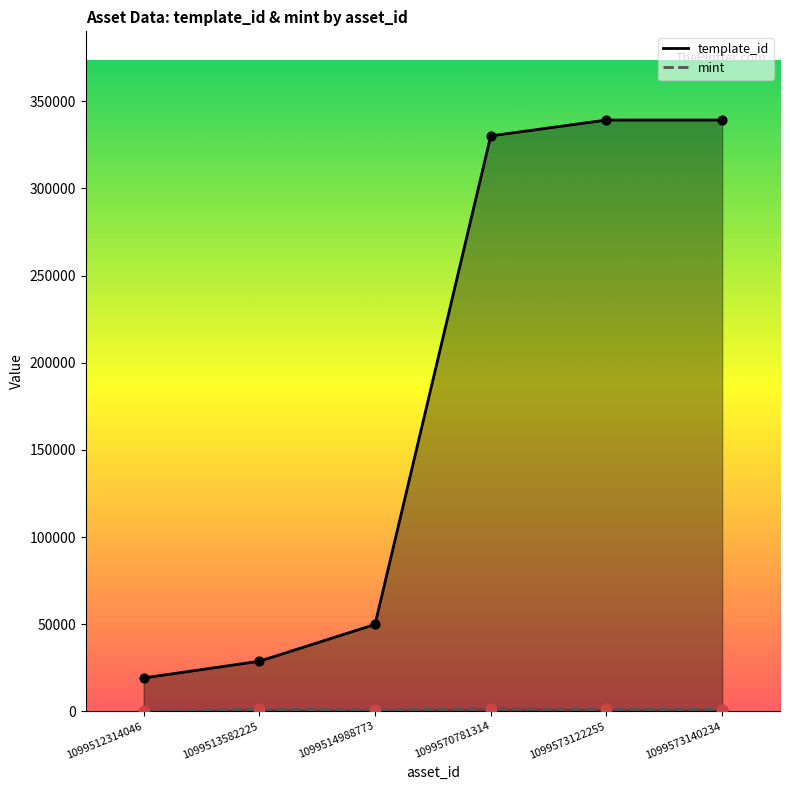

Which series reaches the minimum Y coordinate?

mint